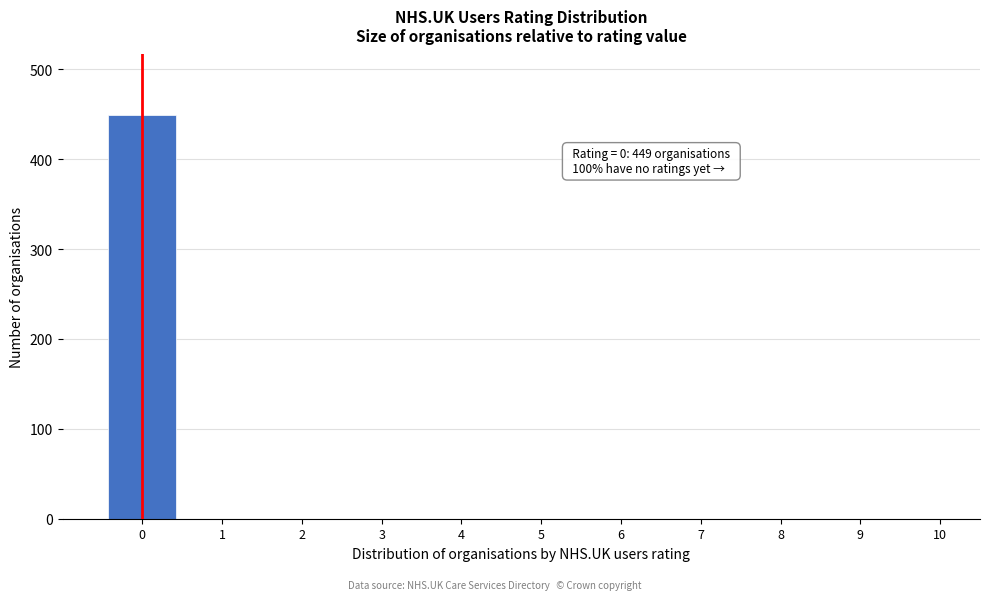

Over which range of the x-axis is the bar tallest?

-0.5 to 0.5